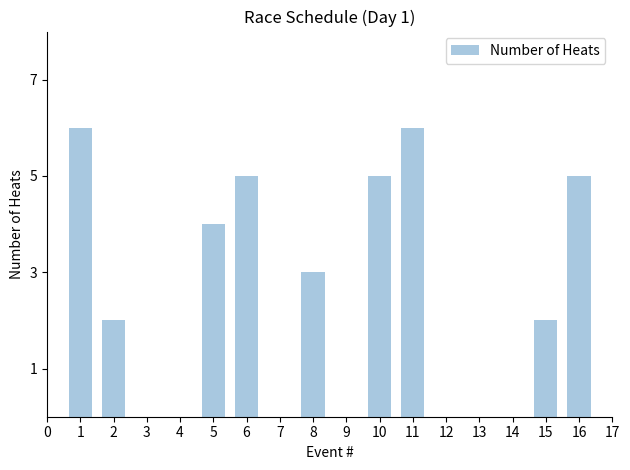

The chart shows a value of 2 at 8. True or false?

False